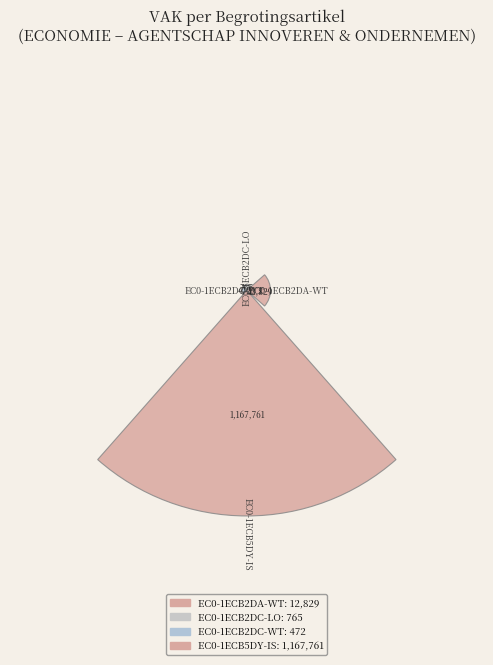

Does the chart contain any negative values?

No